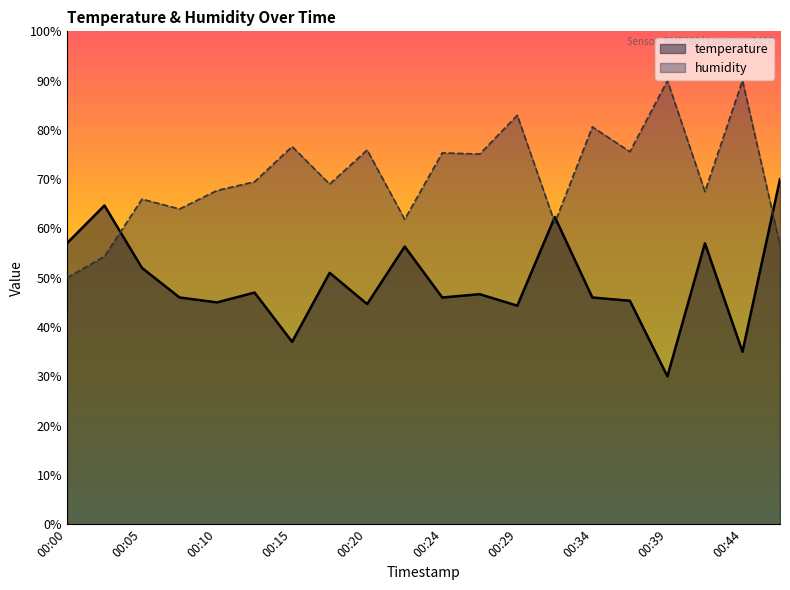

The value of temperature at 00:22 is 37.6. True or false?

False